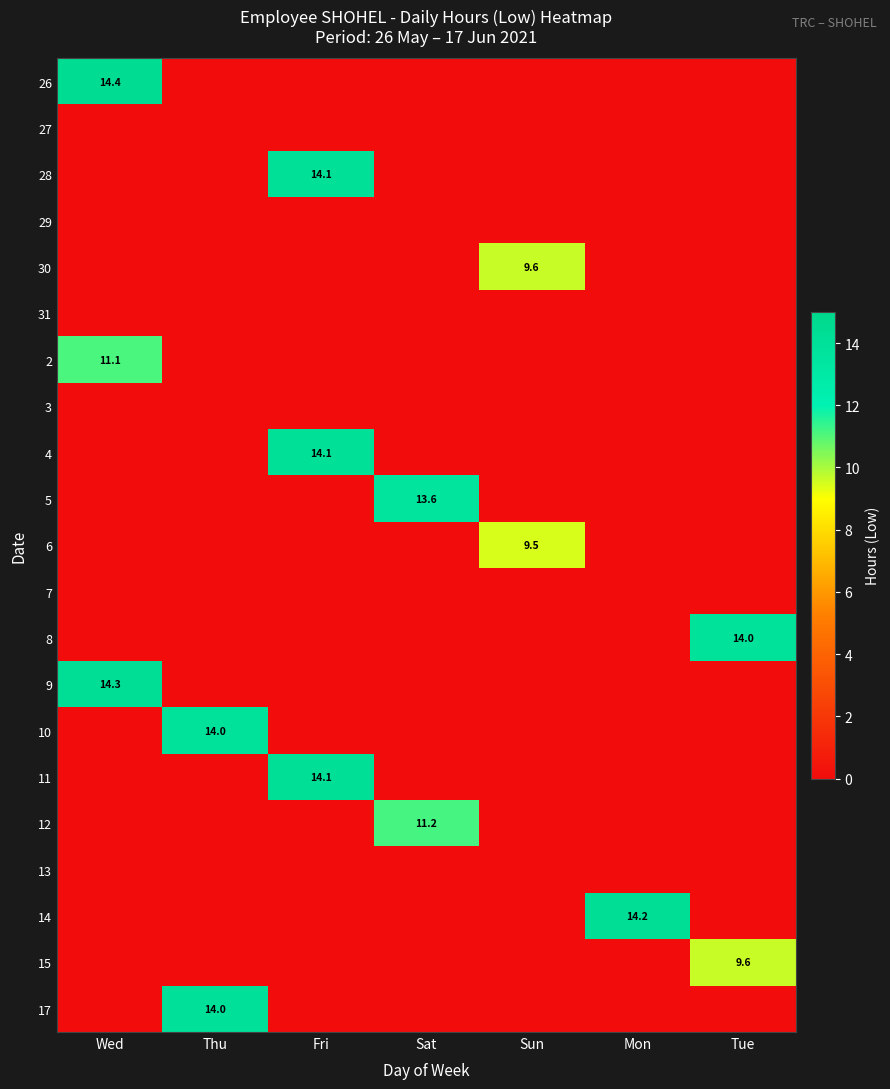

Is the value of 26 at Fri greater than the value of 4 at Sat?

No